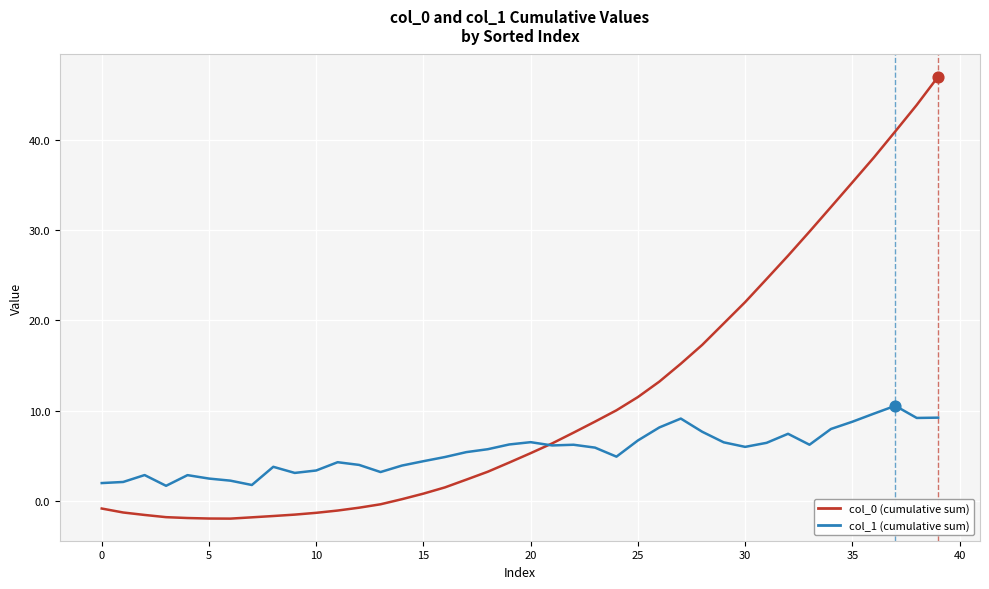

Which series has the largest range (max minus min)?

col_0 (cumulative sum)